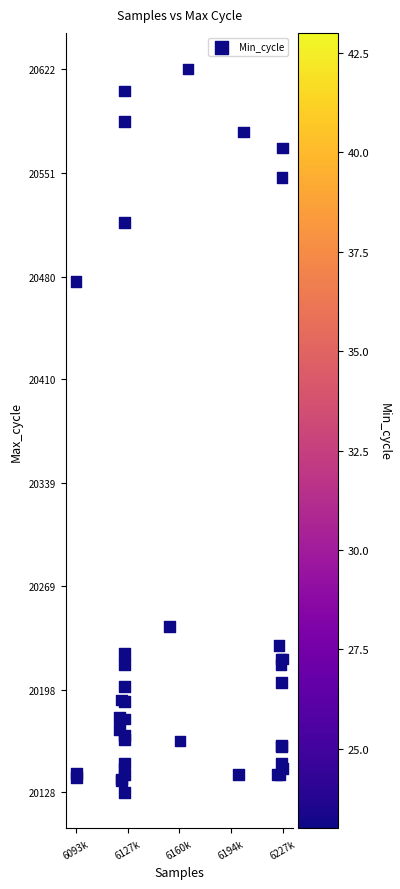

What Y value in the scatter plot is closest to 20375?

20477